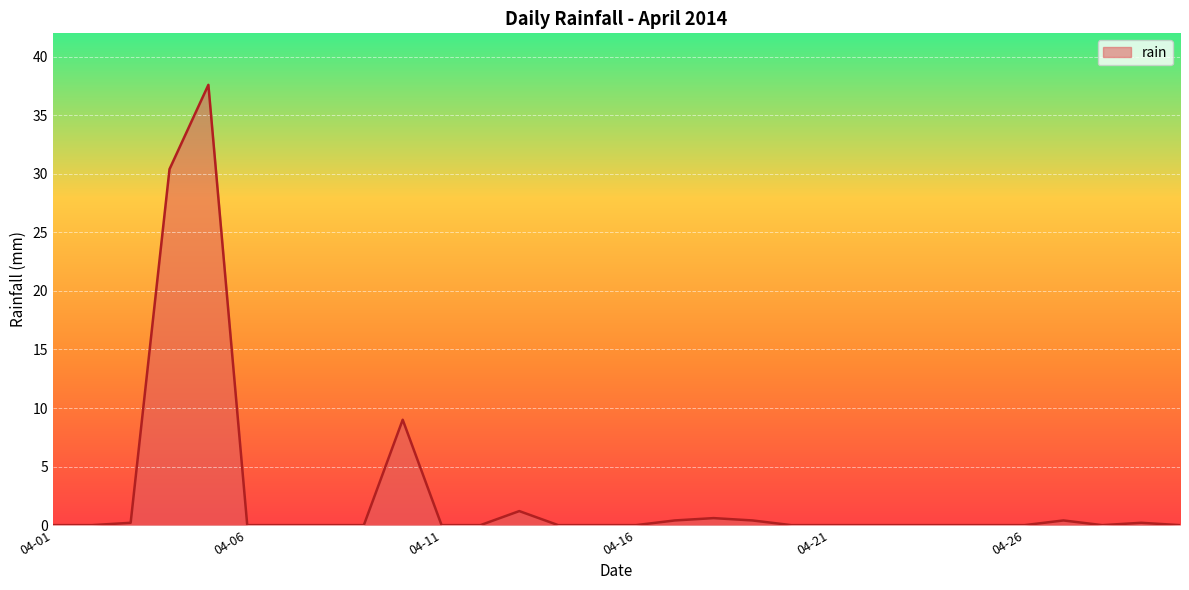

What is the maximum value shown in the chart?

37.6